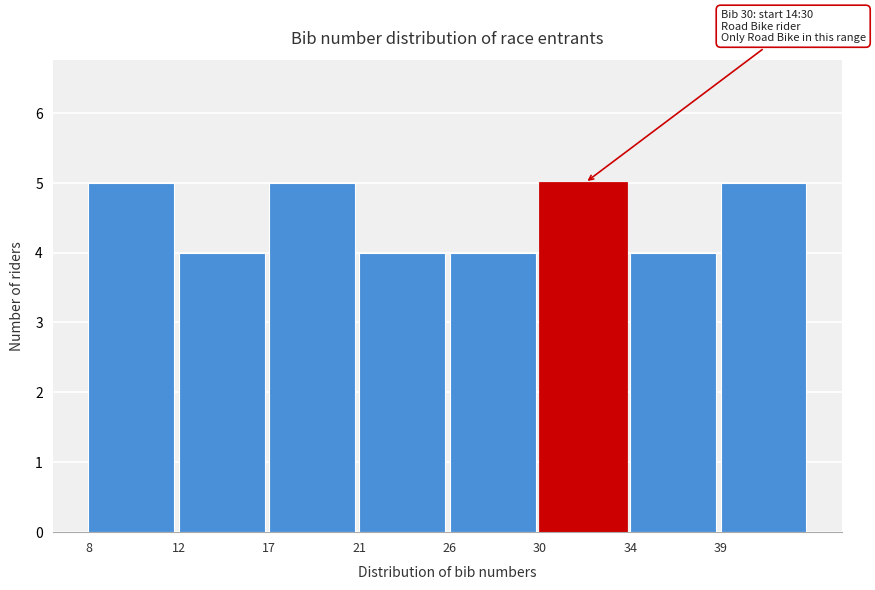

Reading left to right, what are all the values shown in this chart?

5	4	5	4	4	5	4	5